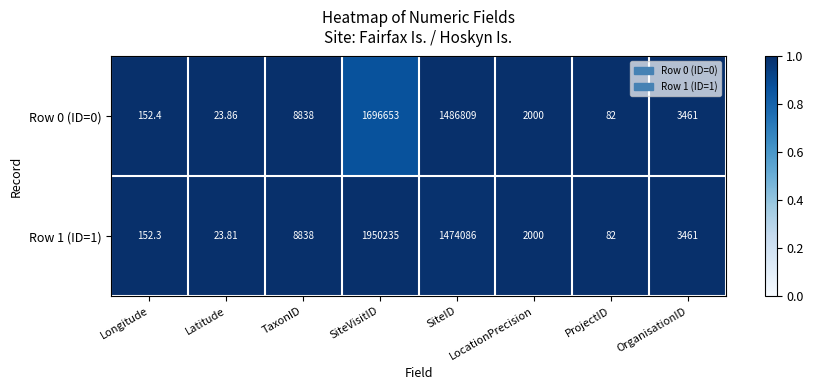

At which category is the sum across all series the highest?

SiteVisitID